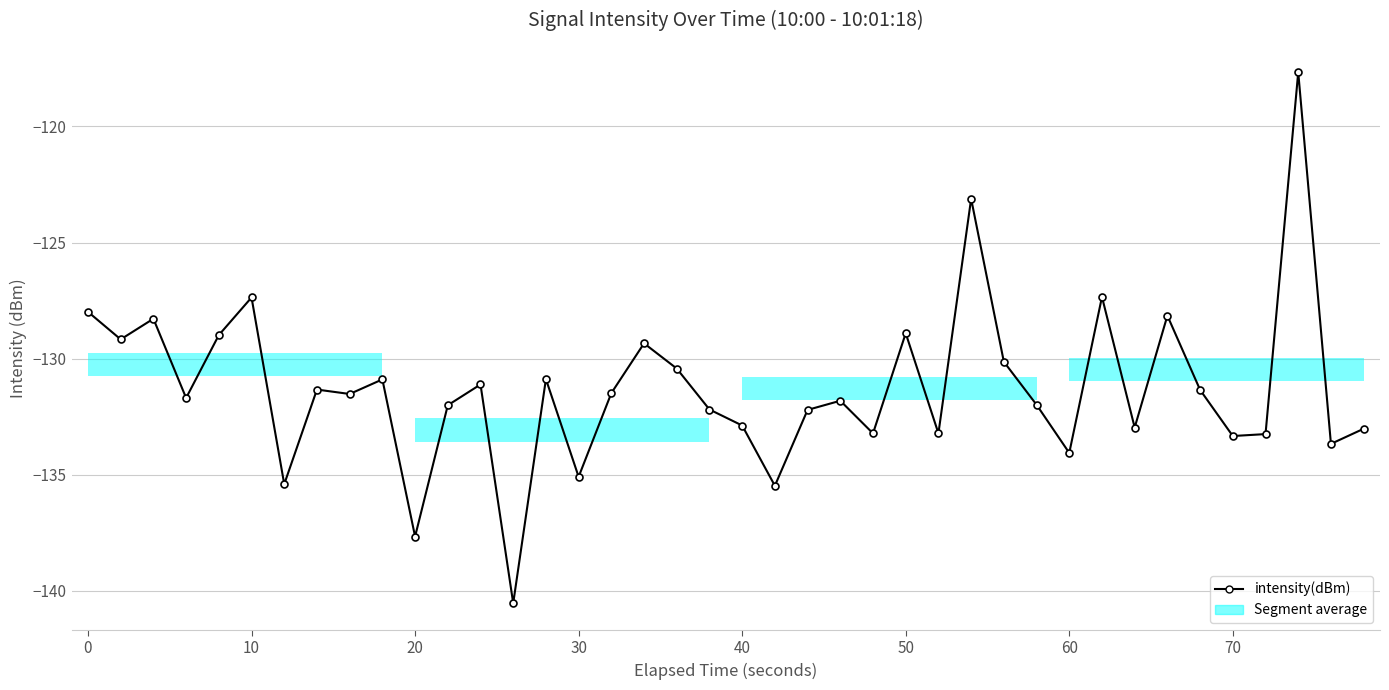

What is the difference between the second highest and minimum values?

17.4